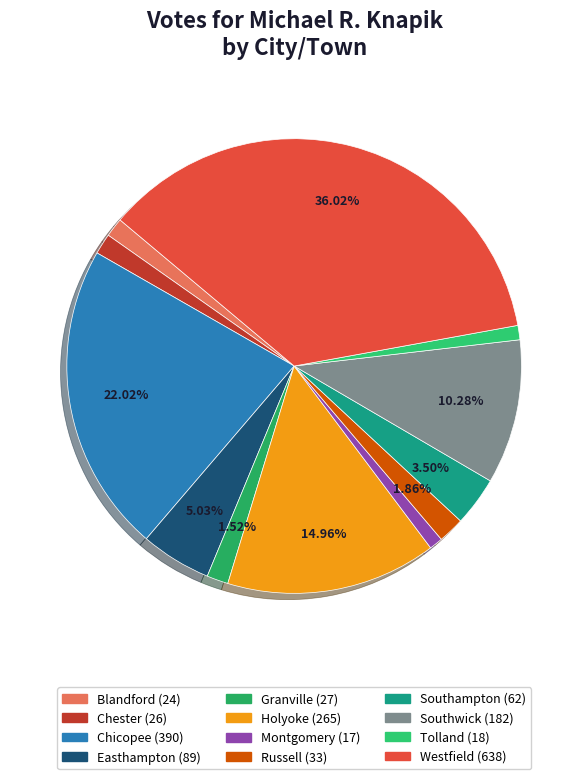

Is there any slice that represents more than half of the pie?

No